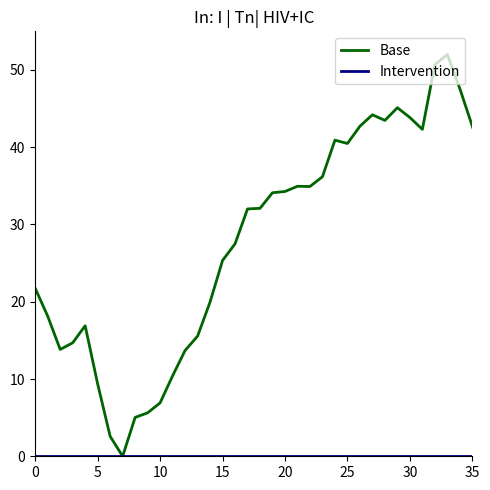

True or false: Base has more than 2 points higher than both neighbors.

True